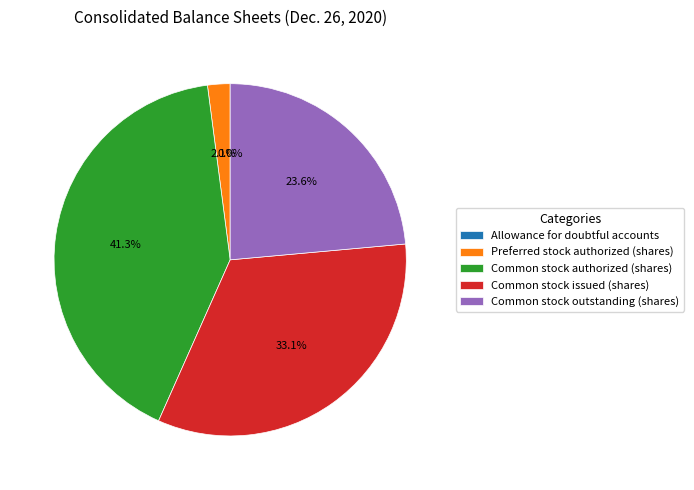

What percentage is NOT represented by Common stock issued (shares)?

66.9%